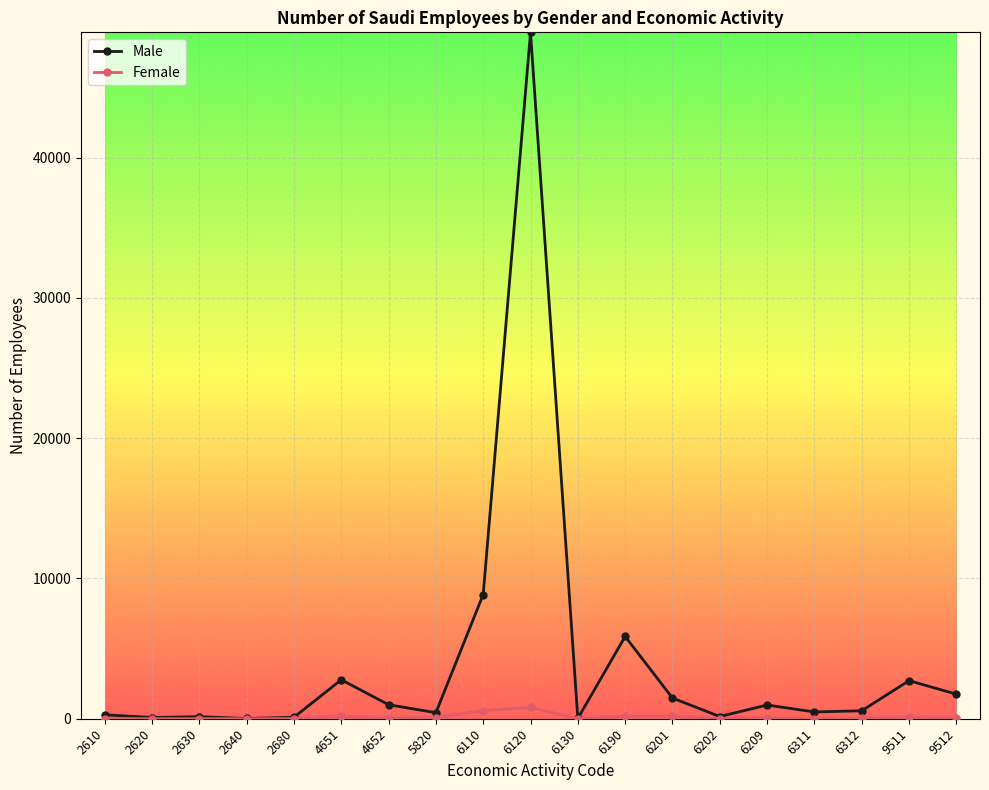

The value of Female at 2610 is 13. True or false?

True